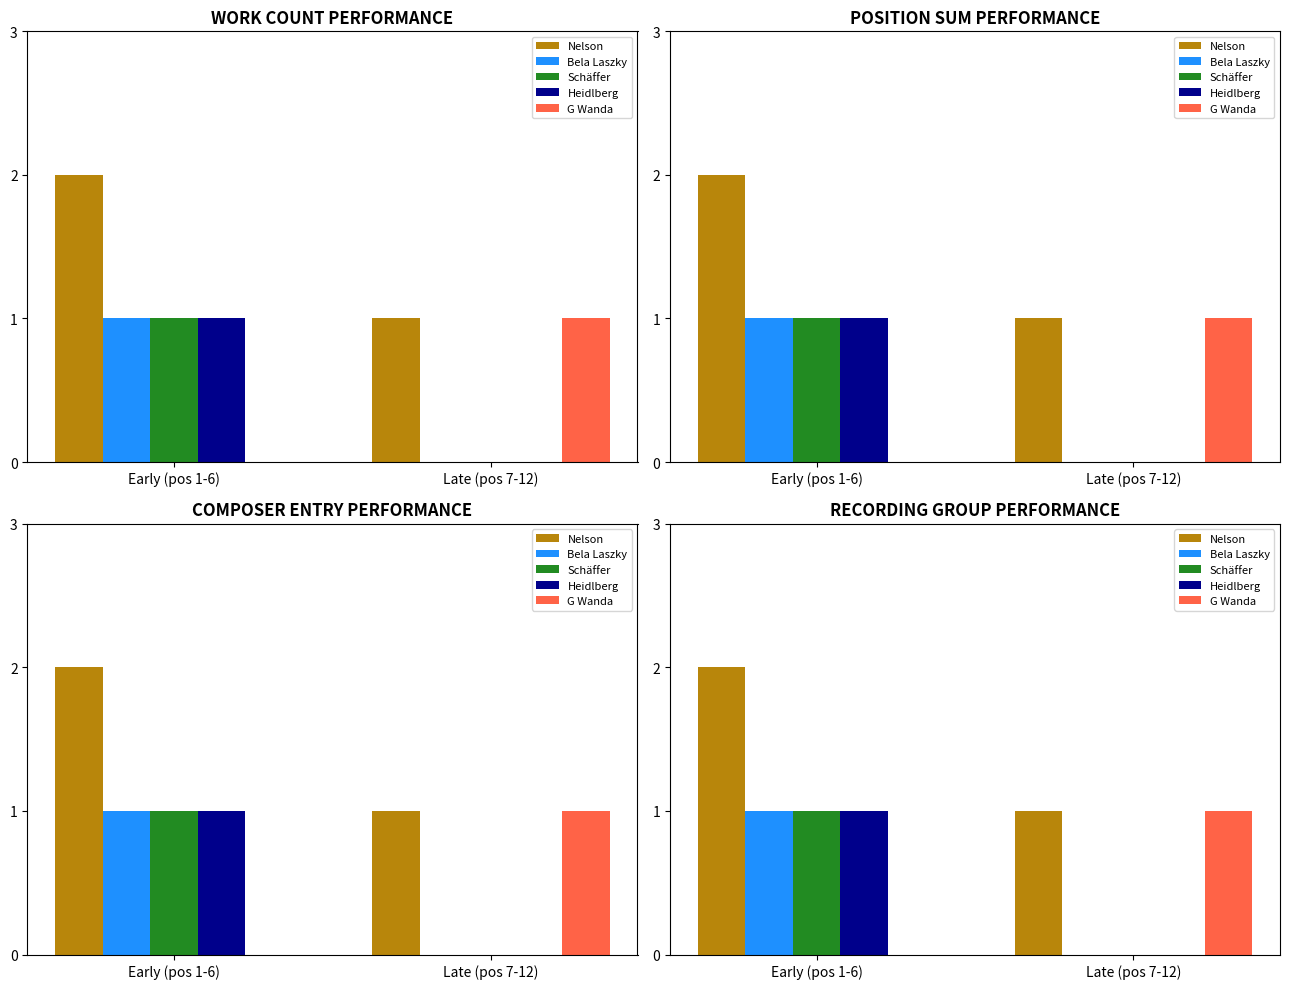

What value does the Bela Laszky series have at Early (pos 1-6)?

1